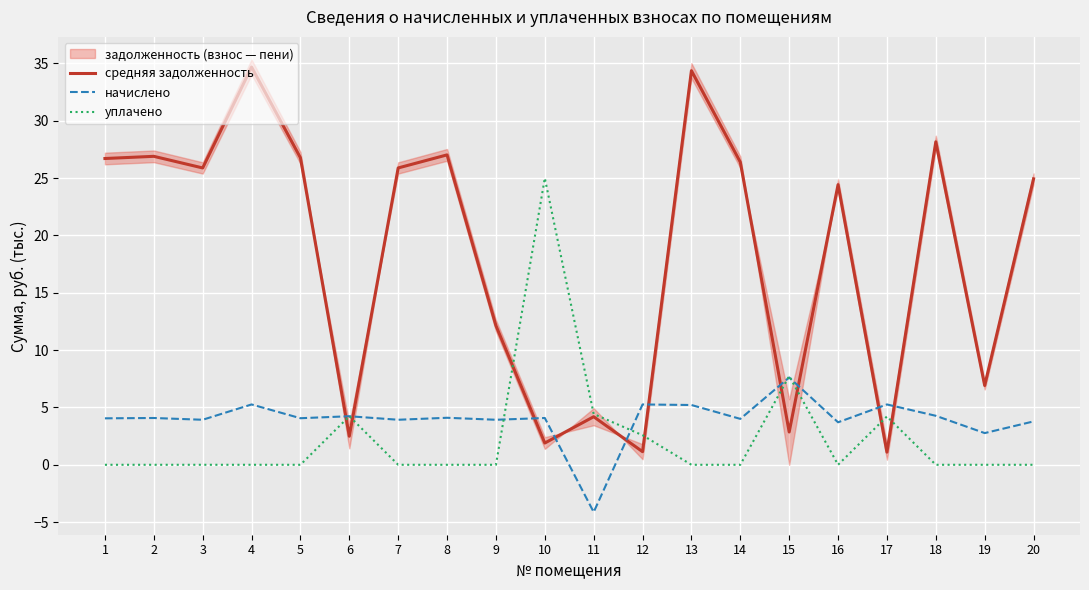

What is the maximum value for средняя задолженность?

34.7